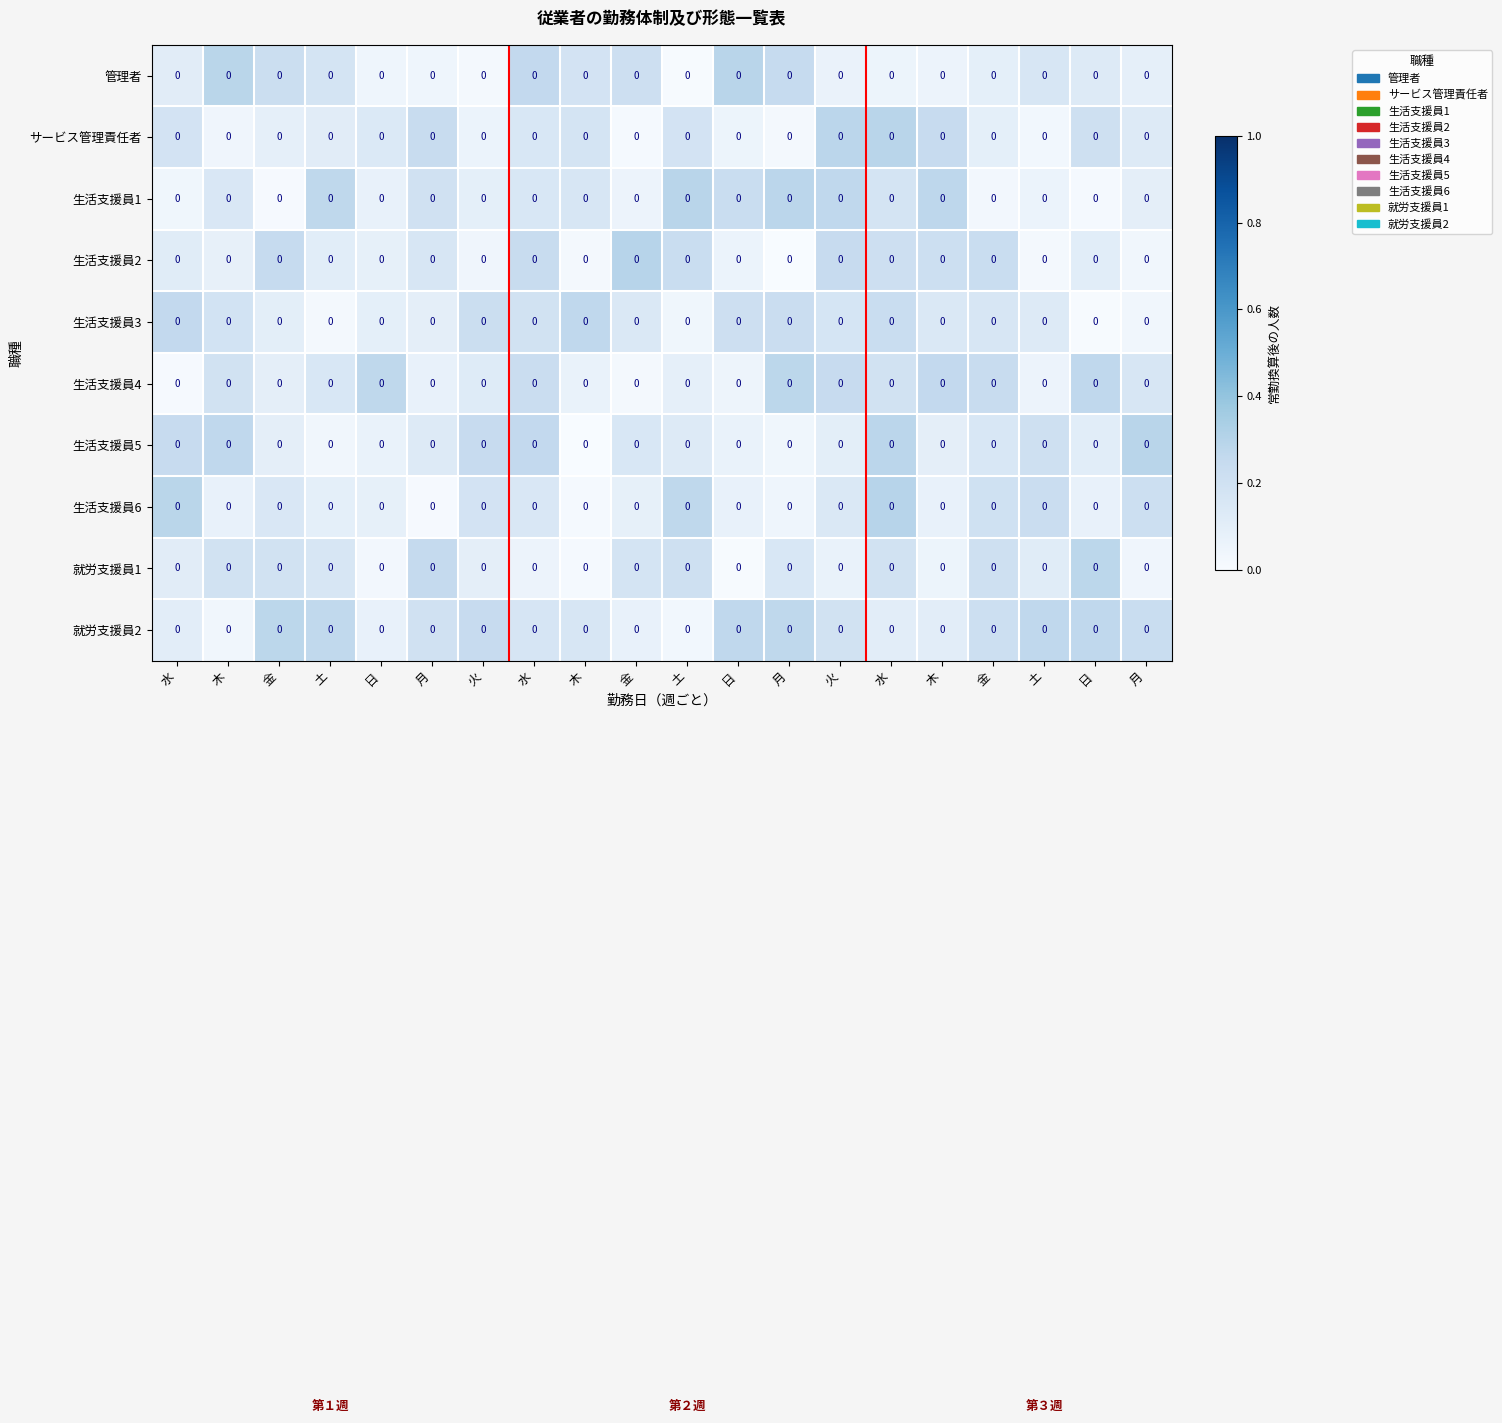

Rank the series by their maximum value, from lowest to highest.

生活支援員3, 就労支援員2, 生活支援員4, 就労支援員1, サービス管理責任者, 生活支援員1, 管理者, 生活支援員5, 生活支援員6, 生活支援員2